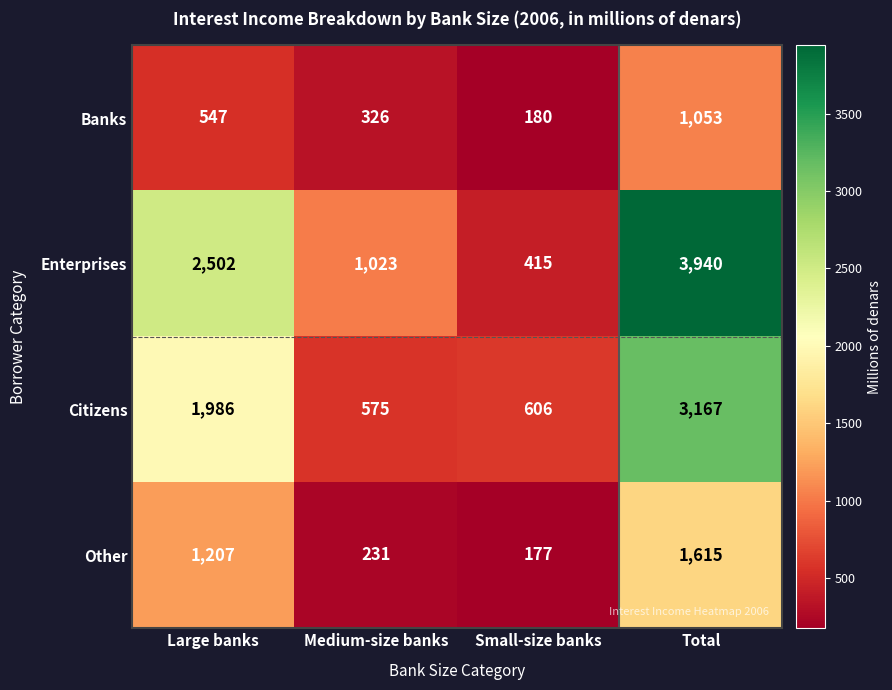

Which series changed the most between Small-size banks and Total?

Enterprises